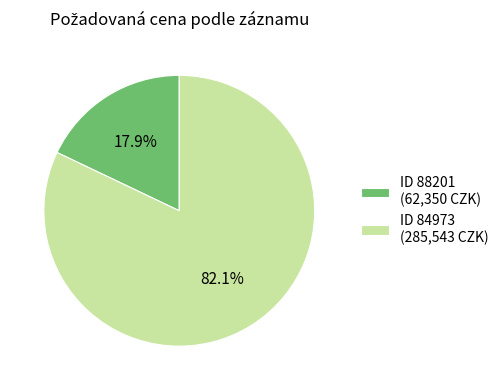

What is the largest slice in the pie chart?

ID 84973 (285,543 CZK)